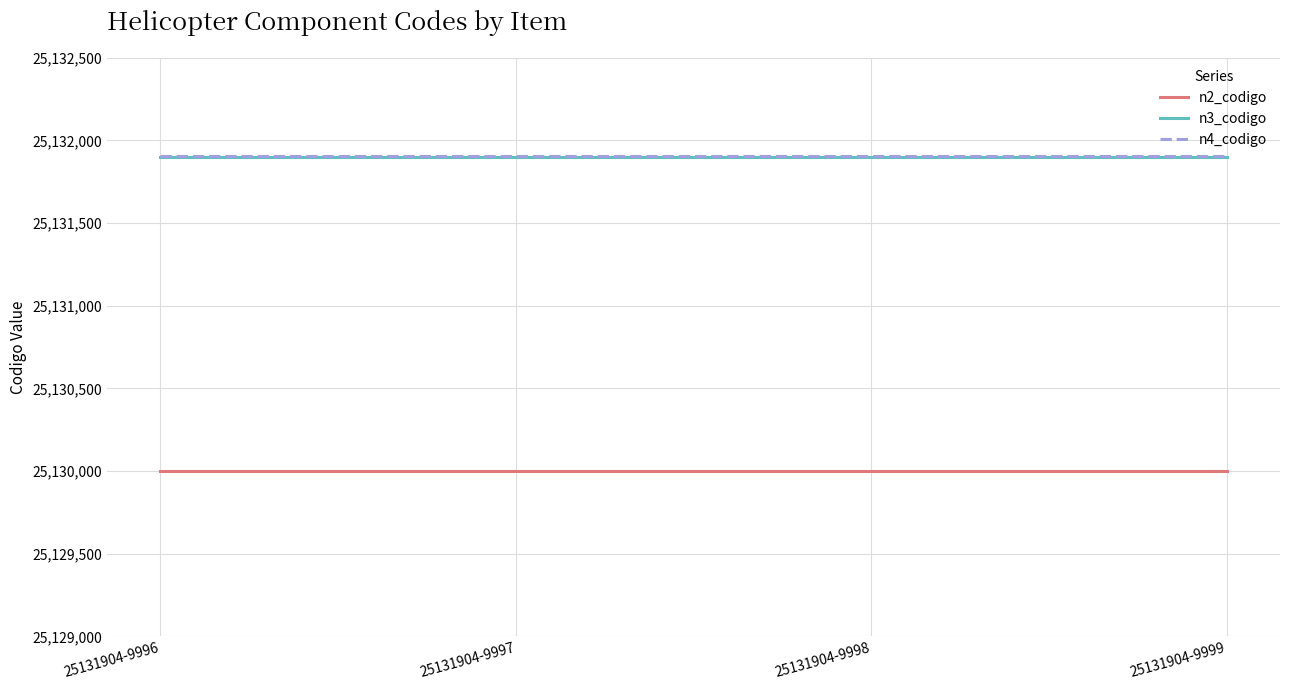

True or false: n4_codigo has more than 2 points higher than both neighbors.

False